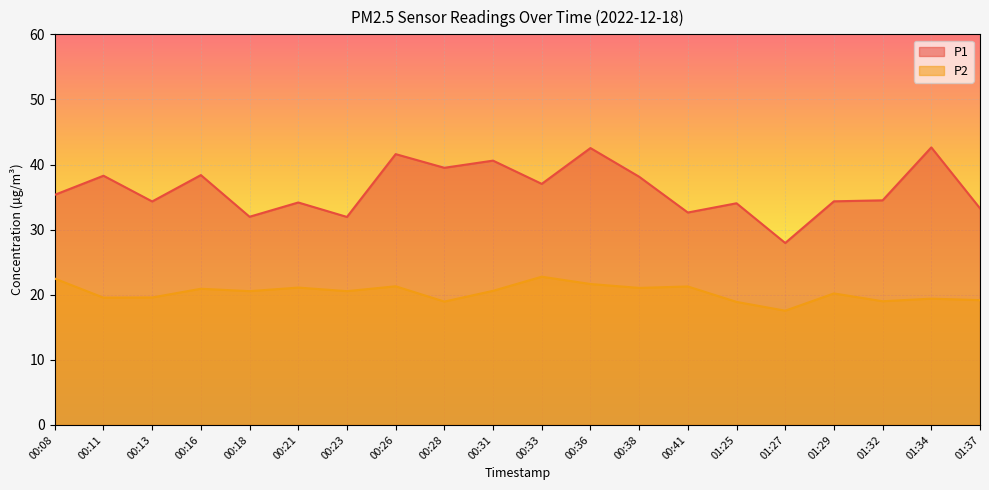

Rank the series by their average value, from highest to lowest.

P1, P2